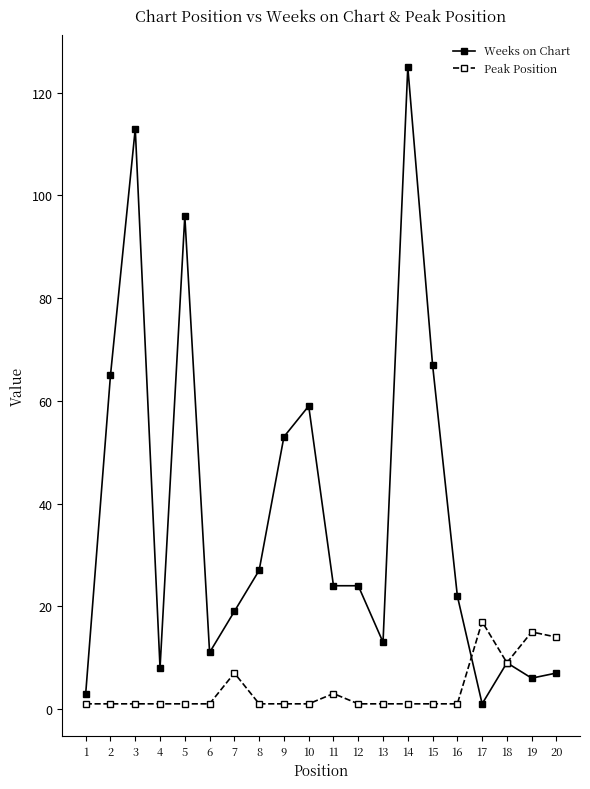

What is the difference between the maximum and minimum values in the Weeks on Chart series?

124